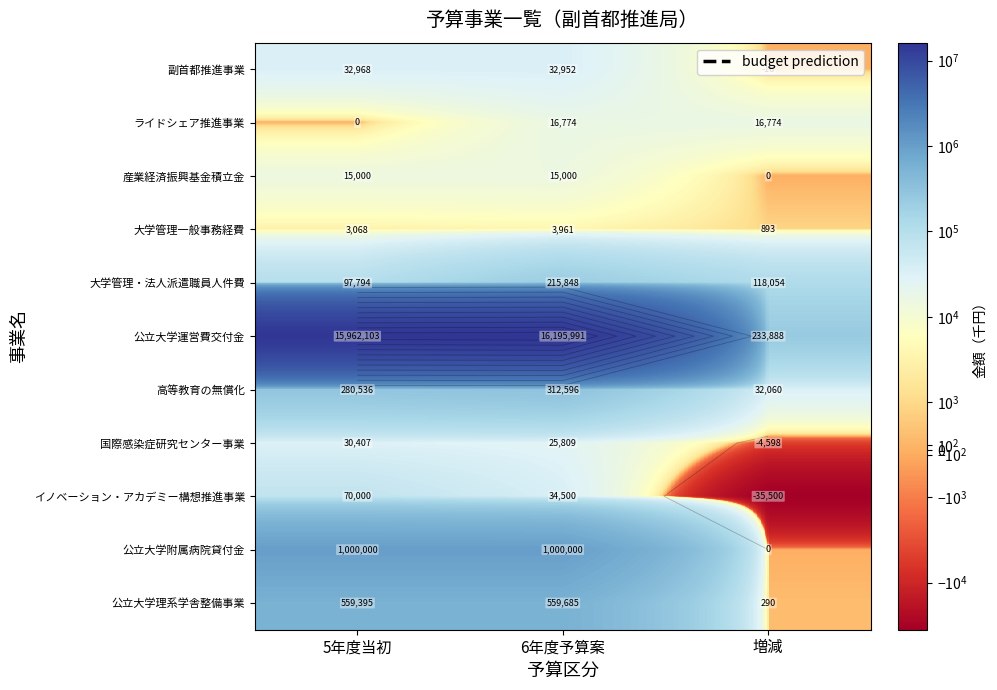

Which has a higher value, 6年度予算案 or 増減?

6年度予算案